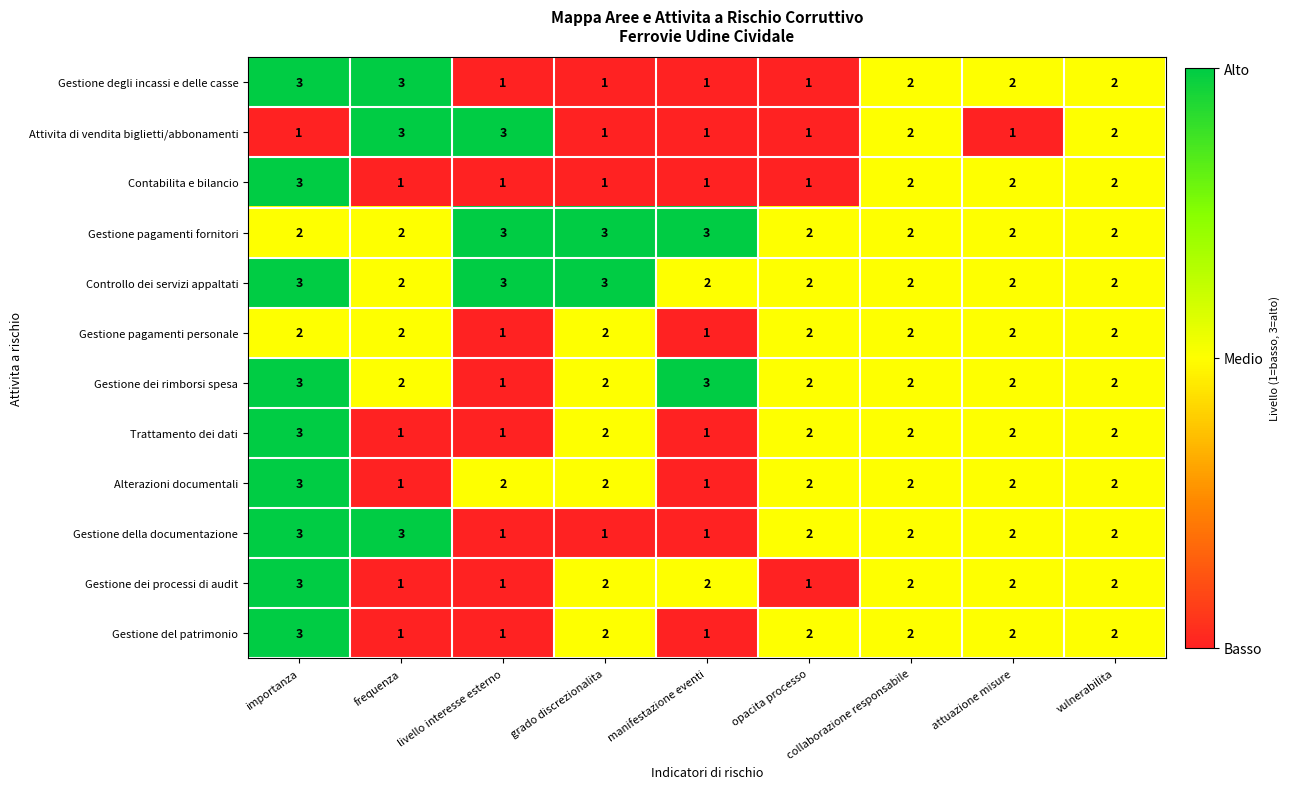

At how many categories does at least one series exceed 1?

9